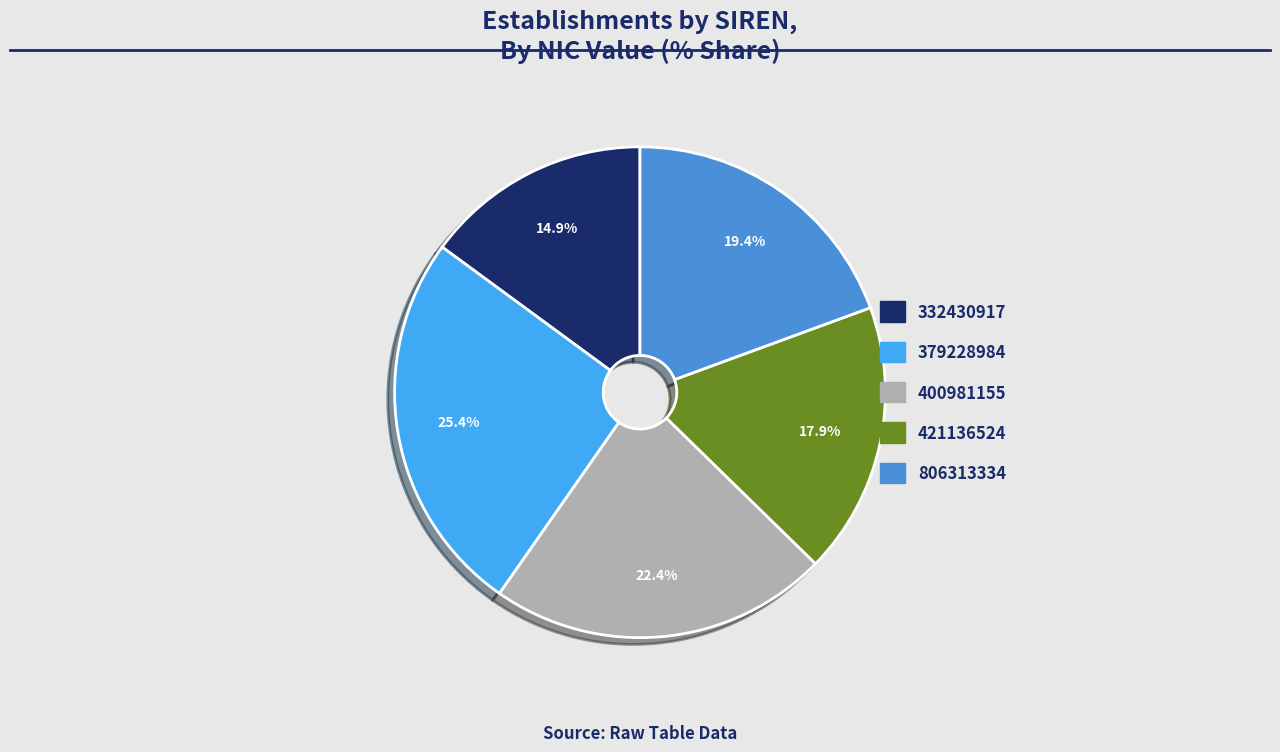

To the nearest percent, what percentage of the pie is 421136524?

18%